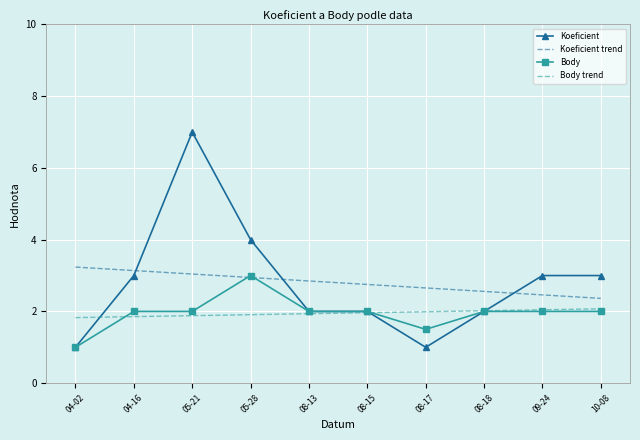

At which category is the sum across all series the highest?

05-21